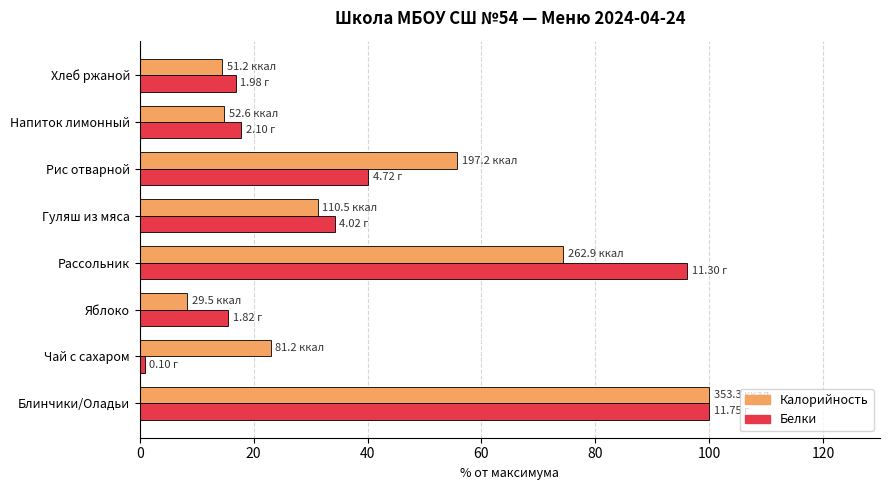

Between Гуляш из мяса and Хлеб ржаной, which series saw the biggest shift?

Белки